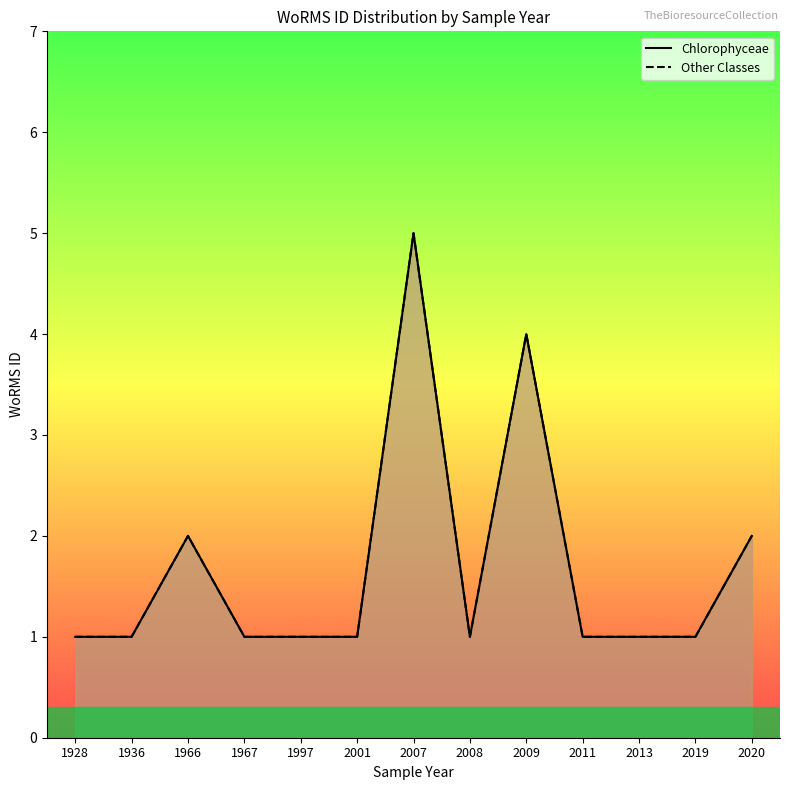

What is the sum of all Chlorophyceae values?

22